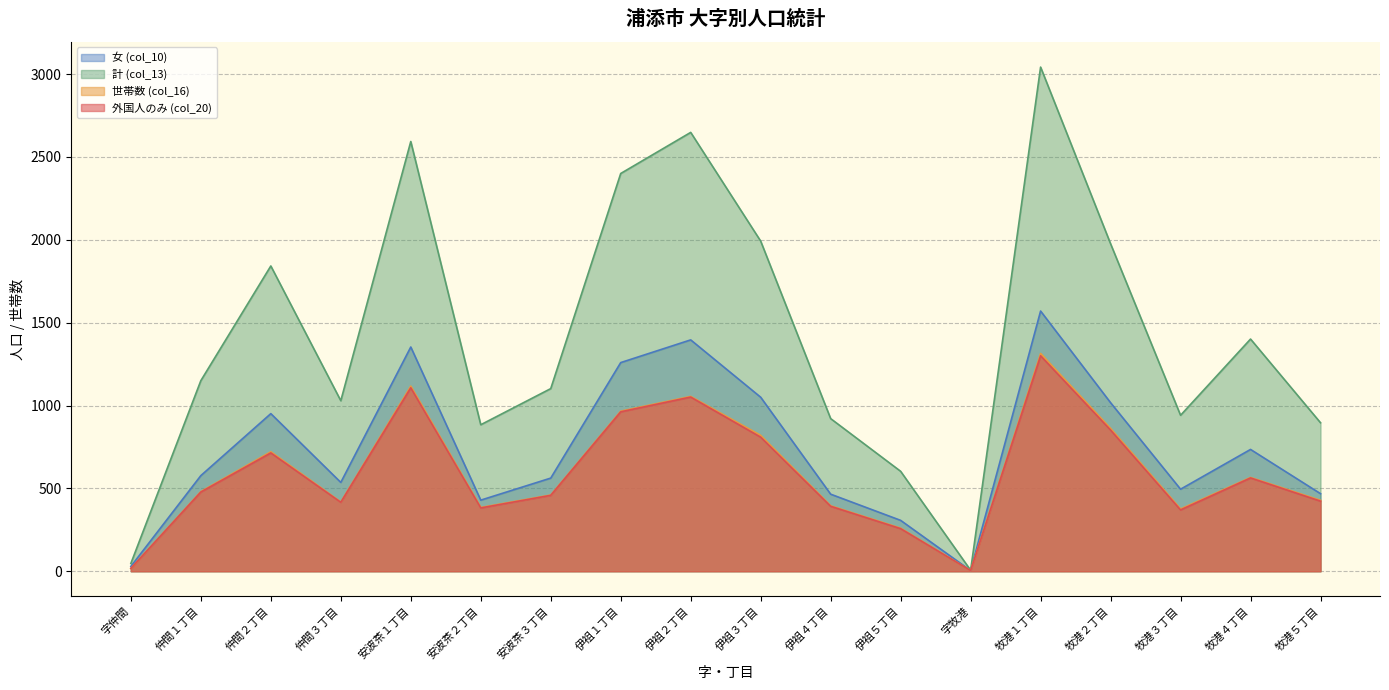

At which category does 外国人のみ (col_20) reach its first local valley?

仲間３丁目